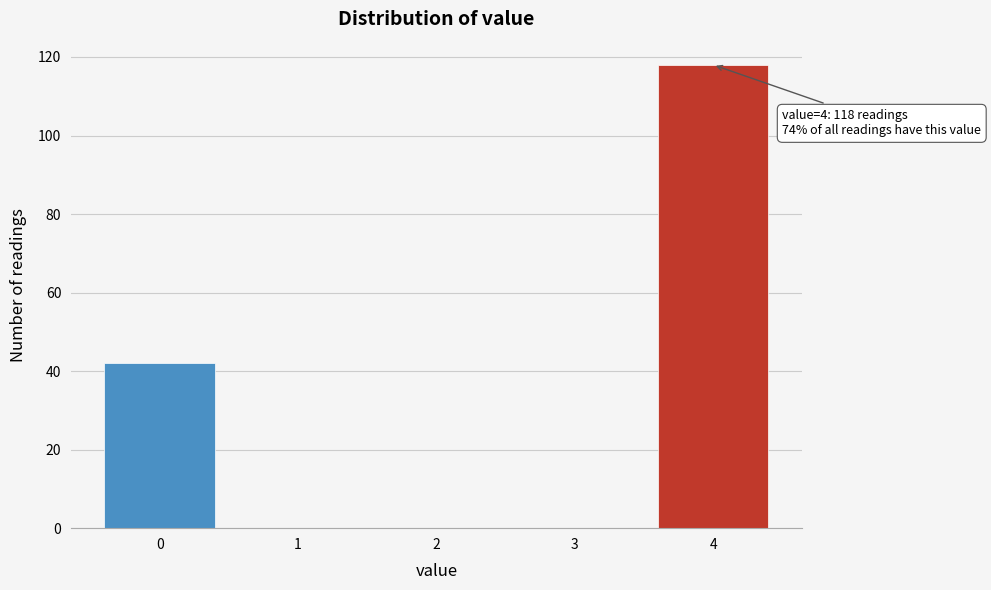

Reading left to right, list all the values displayed in this chart.

0=42	1=0	2=0	3=0	4=118